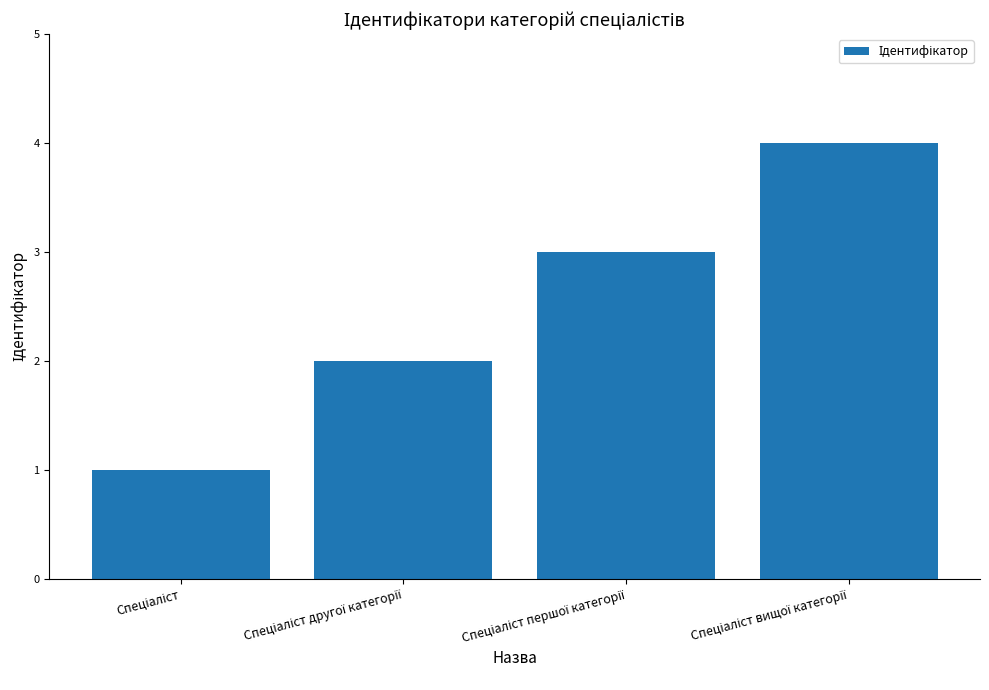

Are the bars grouped side by side (vs. stacked)?

No